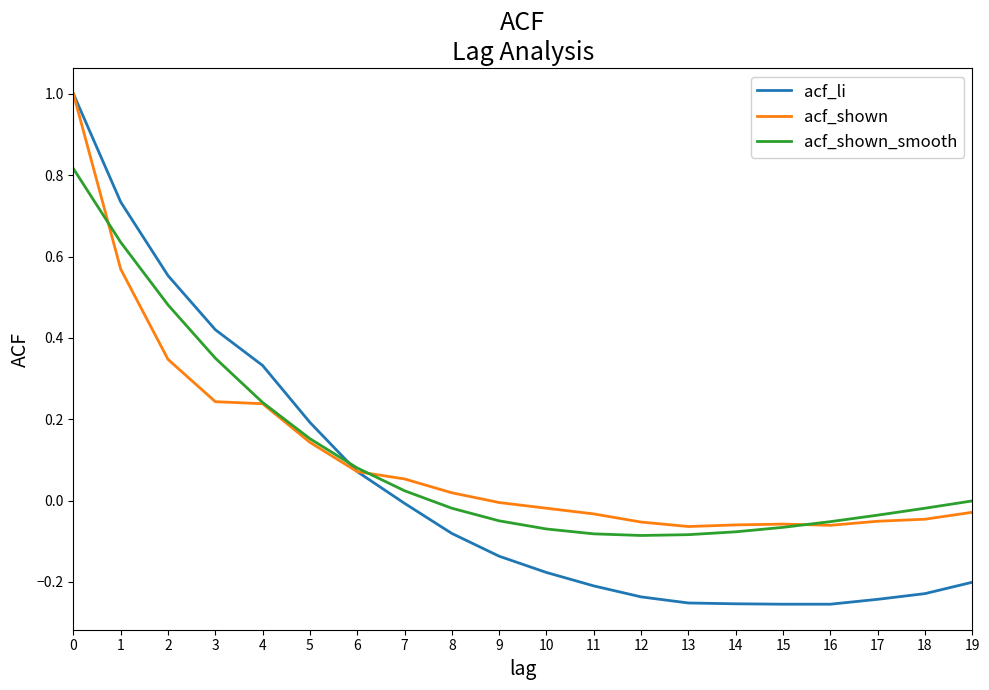

What is the maximum value shown in the chart?

1.0